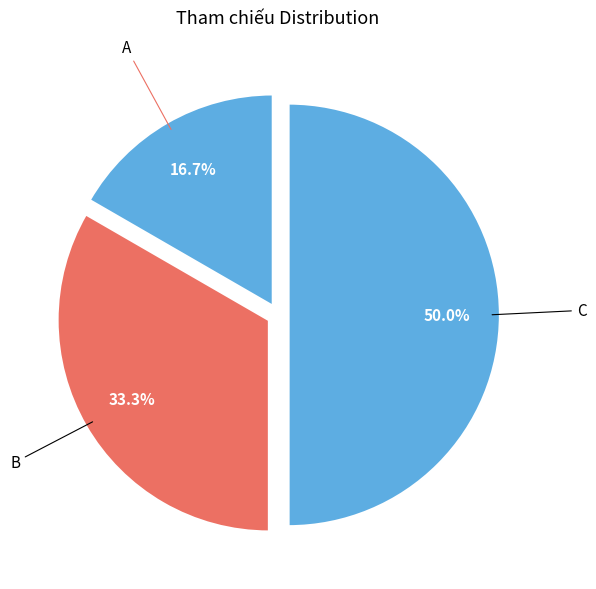

What percentage is the B slice, to the nearest percent?

33%